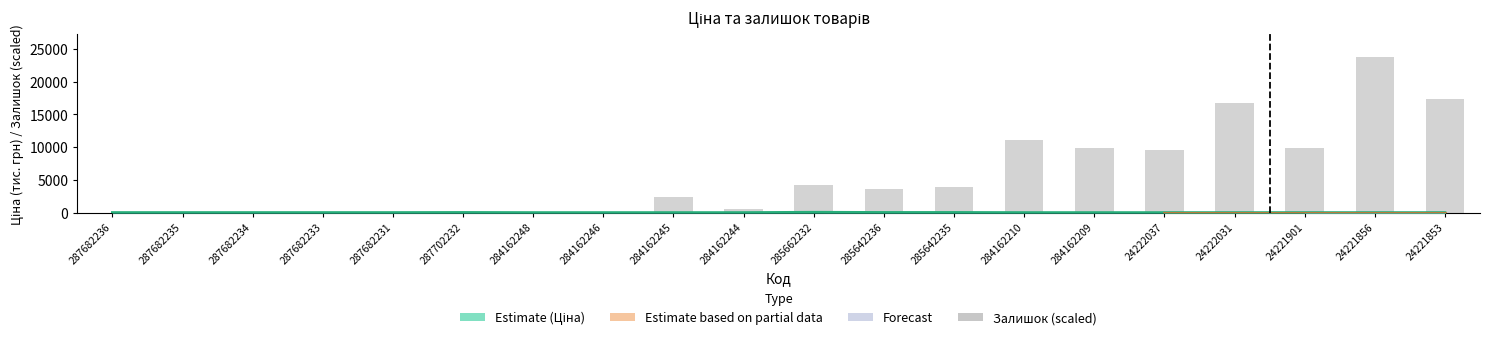

Is it true that Залишок equals 0.0 at 287682236?

True